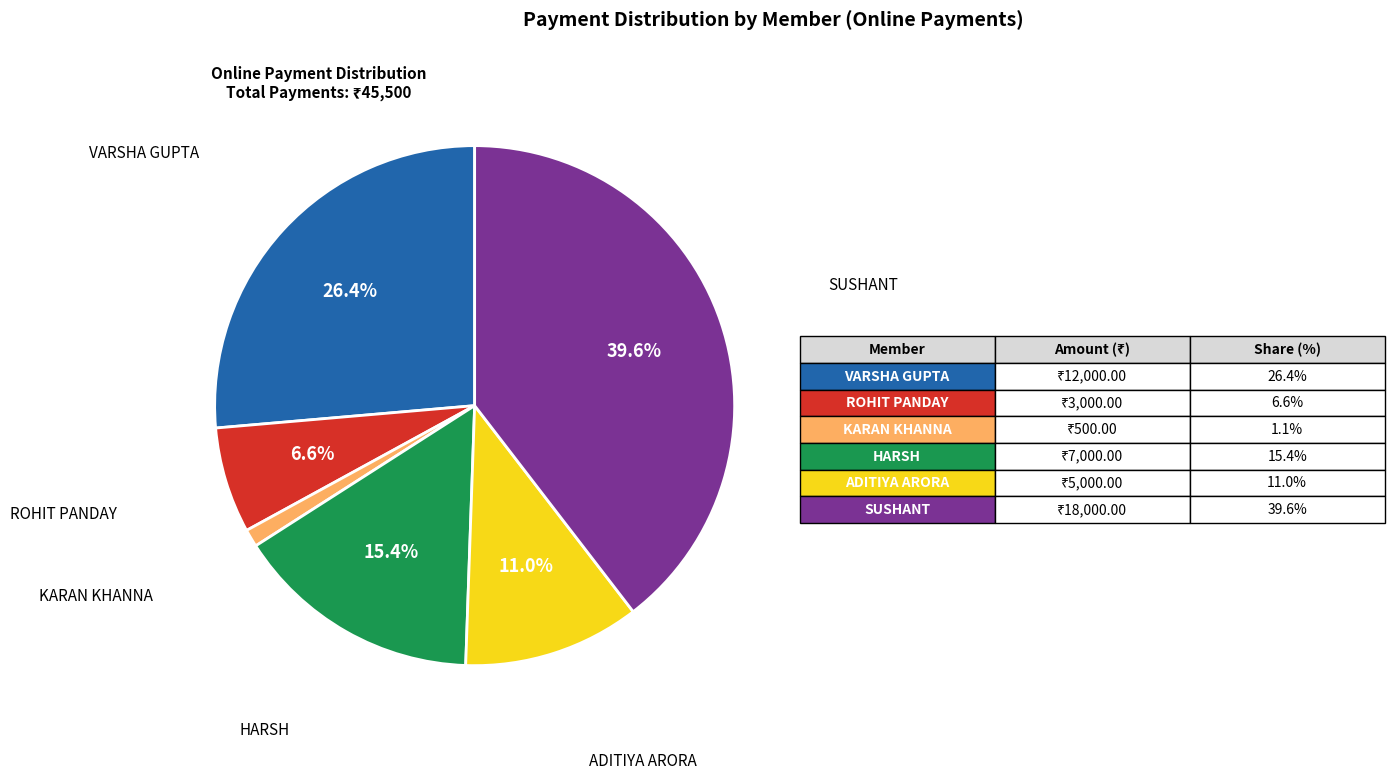

Does any single category account for the majority?

No